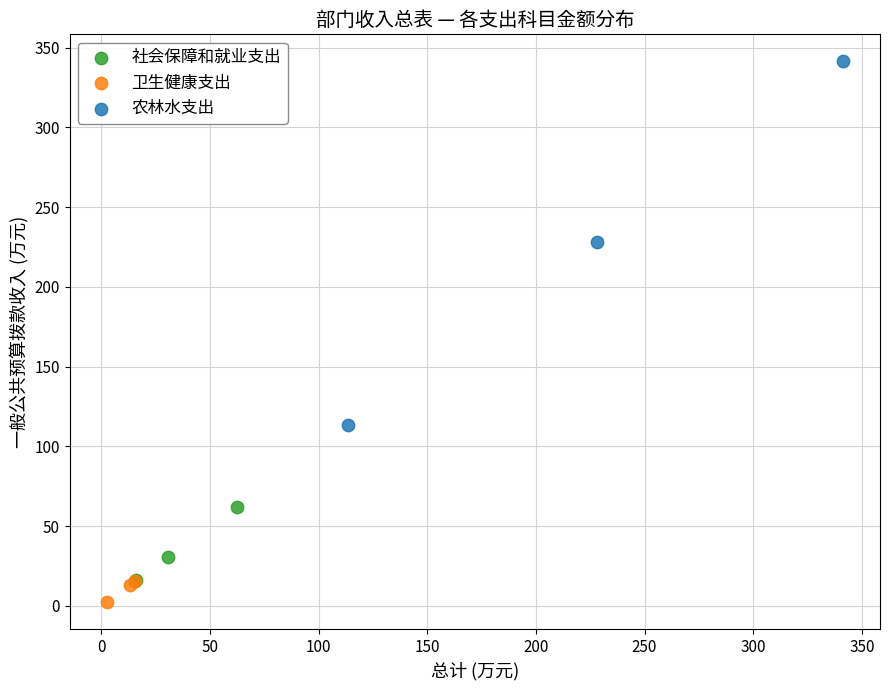

Which series has the widest spread of Y values?

农林水支出